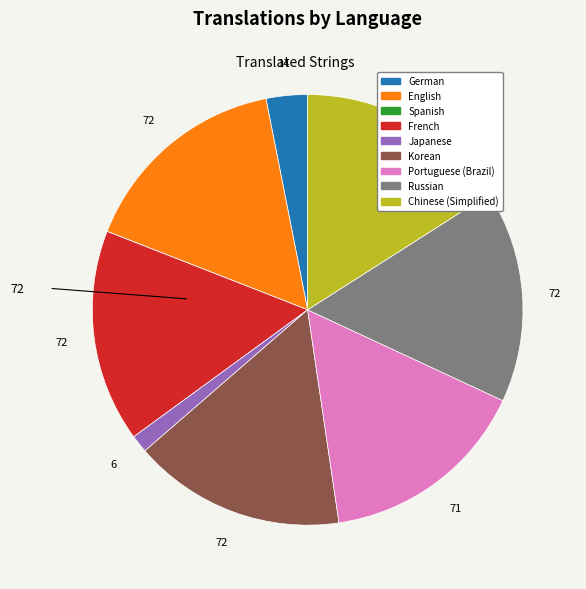

Is the sum of Portuguese (Brazil) and German greater than half?

No